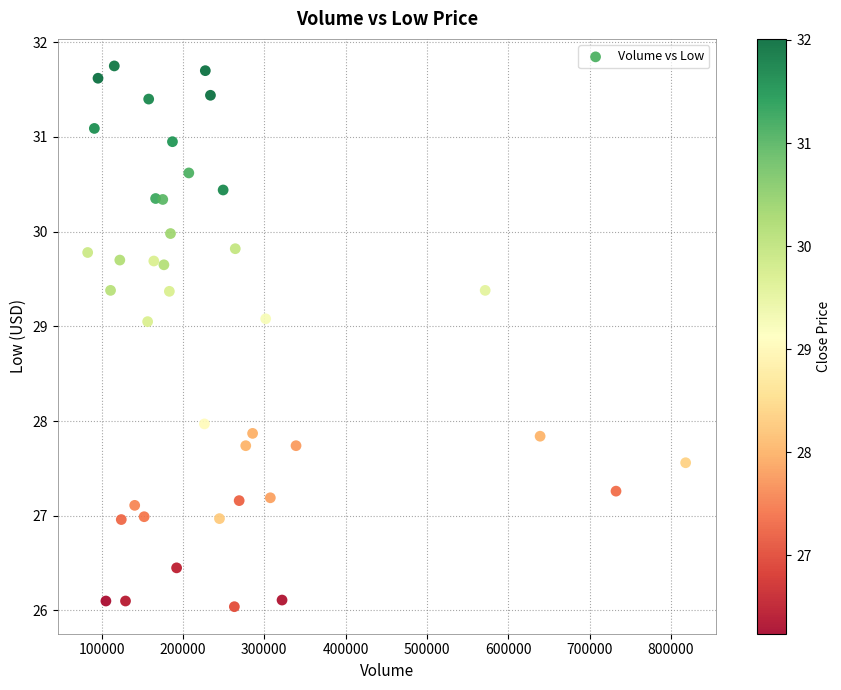

What is the range of X values (max minus min)?

735000.0